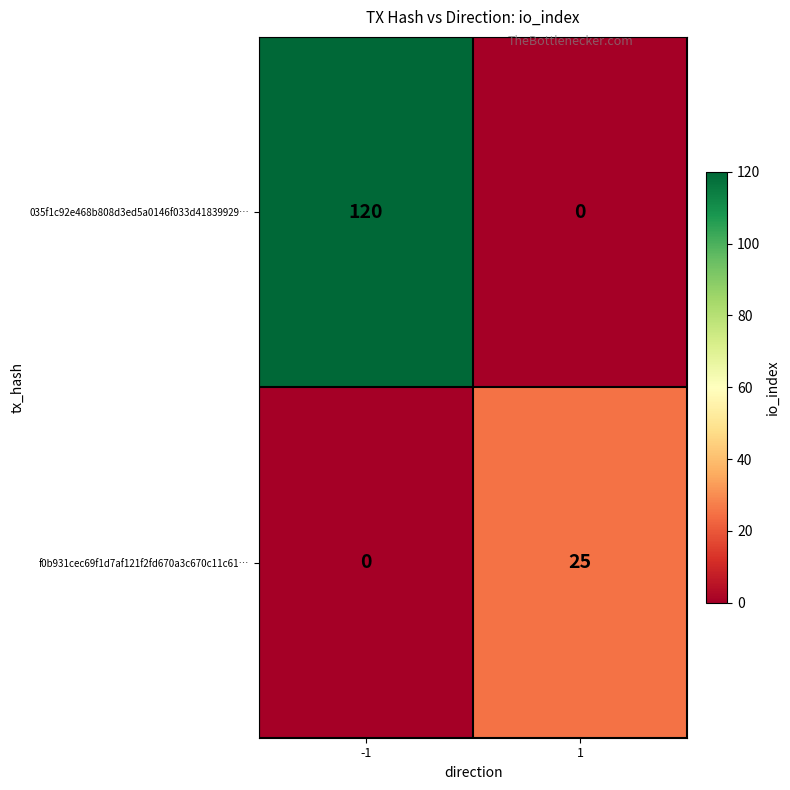

Rank the series by their maximum value, from highest to lowest.

035f1c92e468b808d3ed5a0146f033d41839929…, f0b931cec69f1d7af121f2fd670a3c670c11c61…